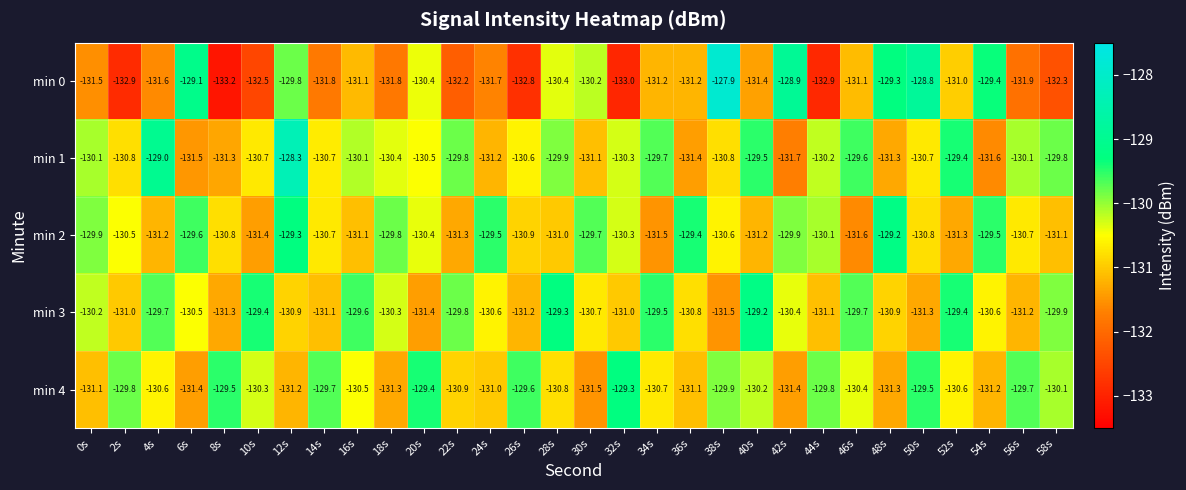

At 6s, list the series in order from largest to smallest.

min 0, min 2, min 3, min 4, min 1